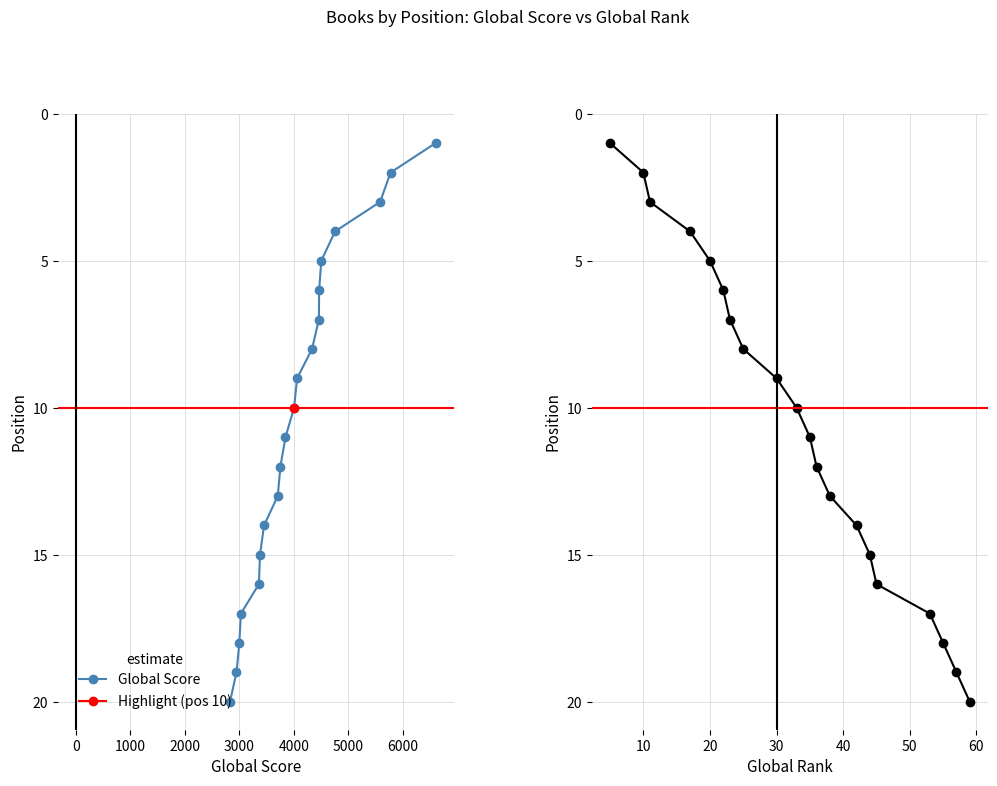

Which series has the largest range (max minus min)?

Global Score